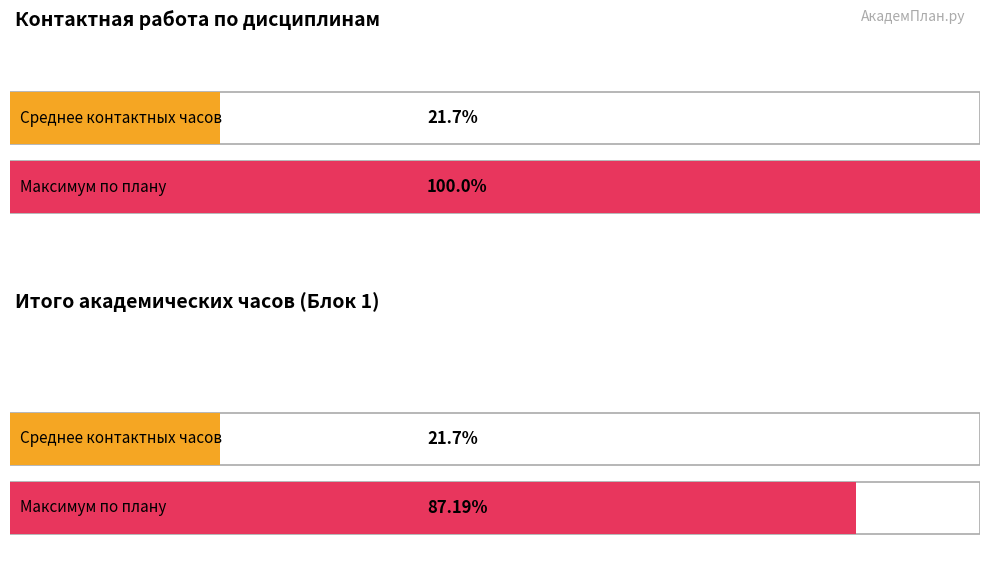

List the series in order of their peak value, lowest first.

Конт. раб., По плану